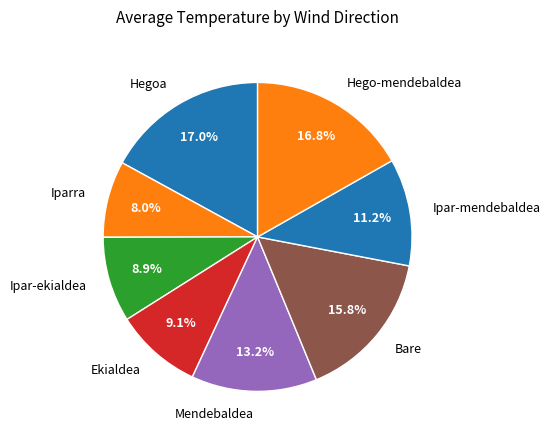

How many segments does this pie chart have?

8